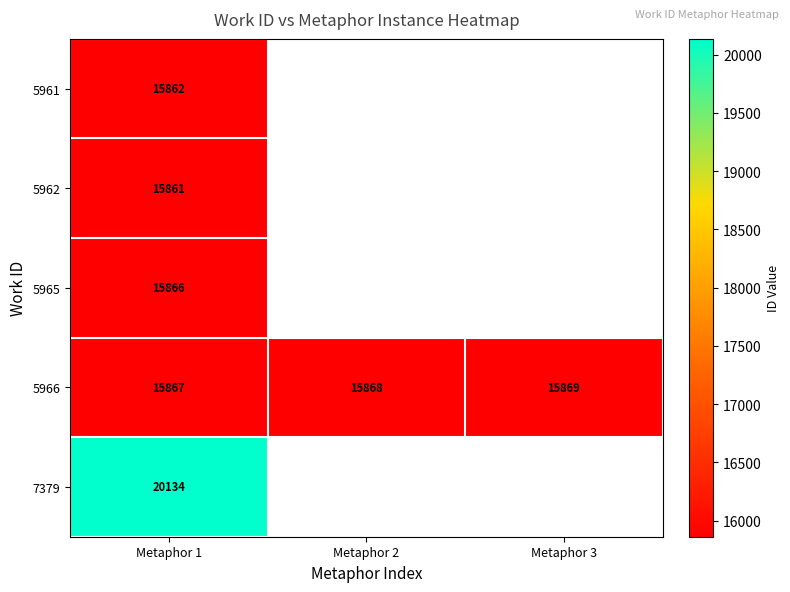

Count the 5966 values in the range 15867 to 15869.

3